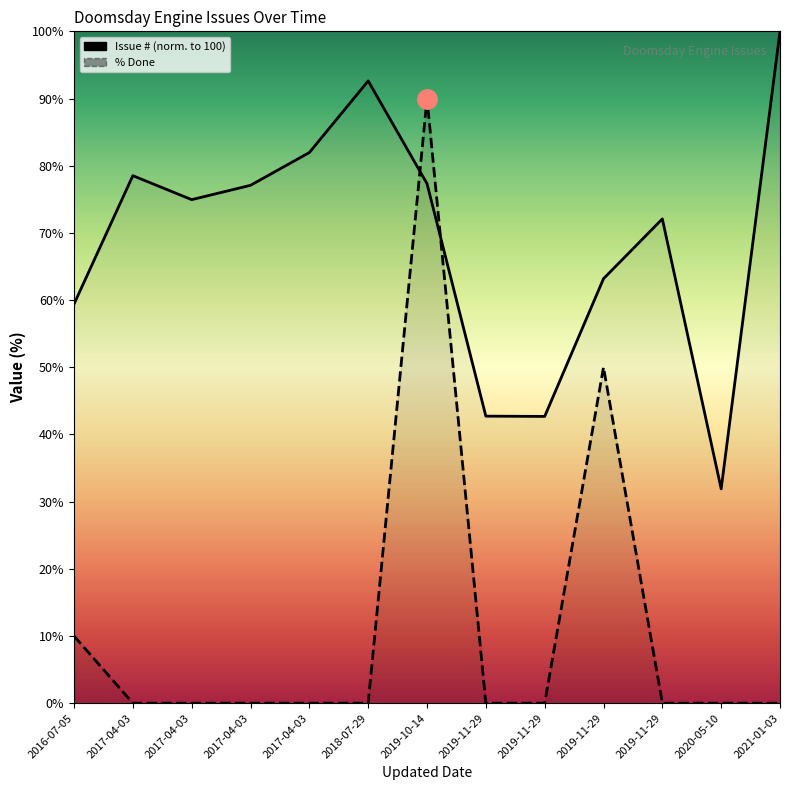

What is the value of the Issue # (norm) point at the 12th from the left?

31.9